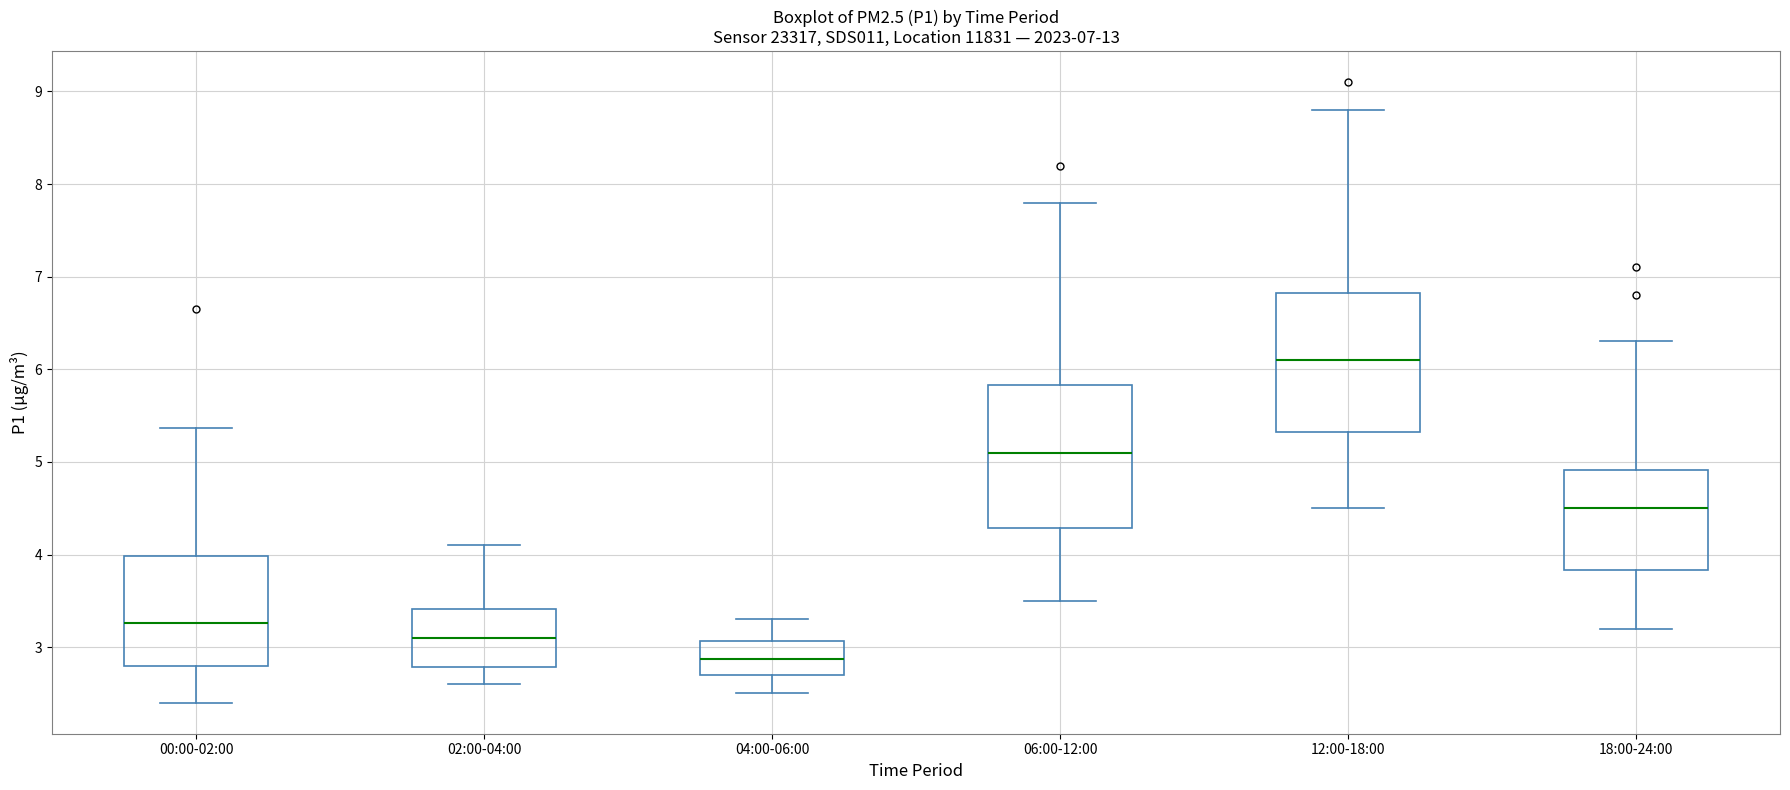

Which box's median line is the highest?

12:00-18:00